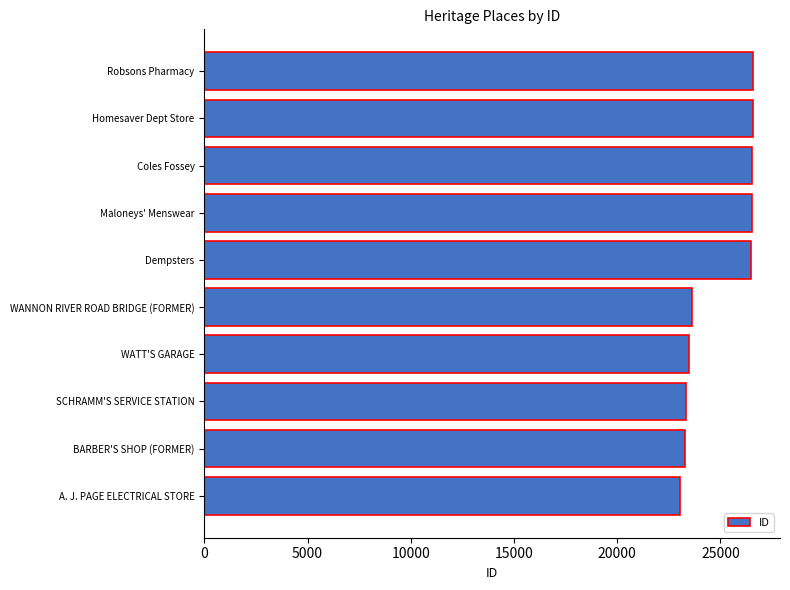

What is the maximum value shown in the chart?

26560